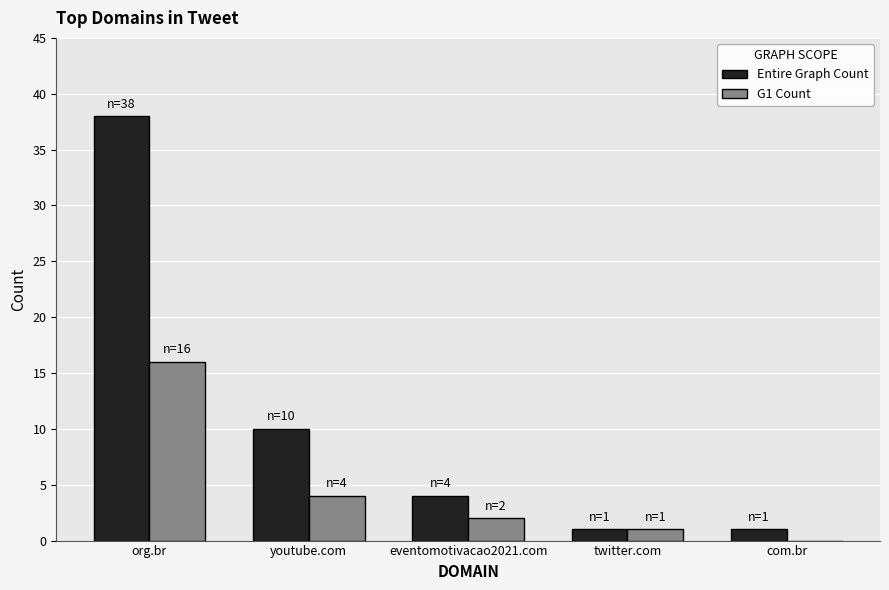

What is the greatest value displayed?

38